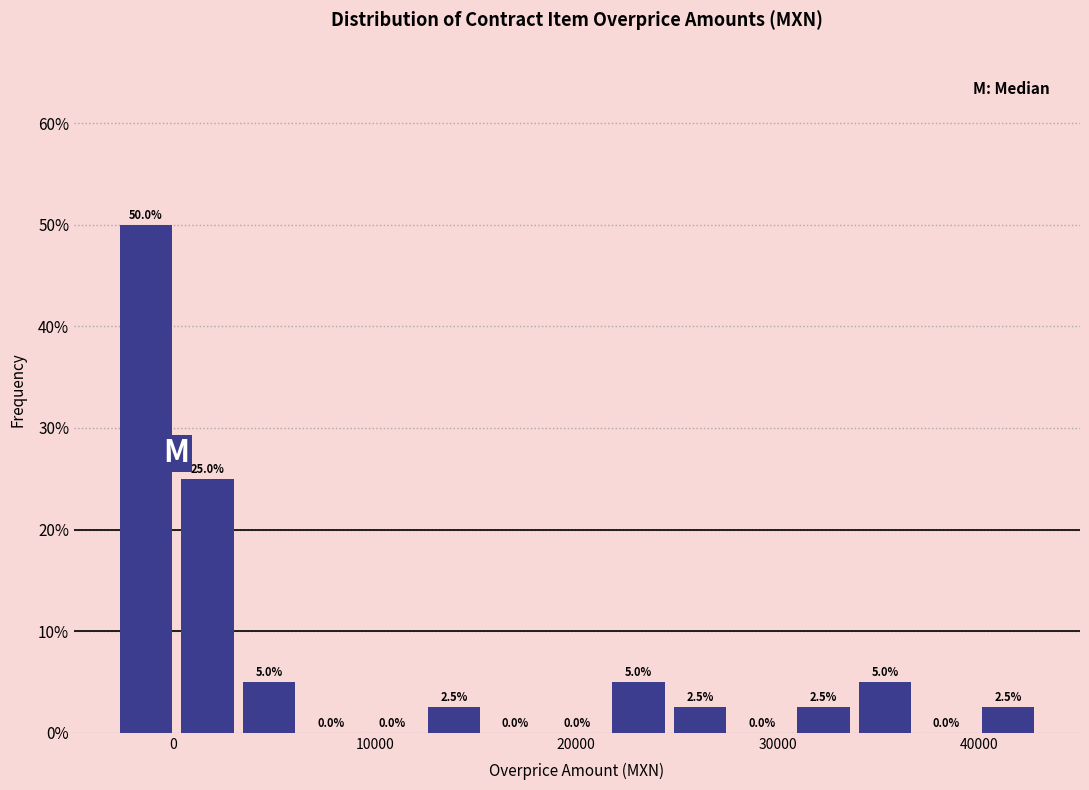

Around what value on the x-axis is the tallest bar? Give the approximate position of its centre, as read against the axis.

-1000